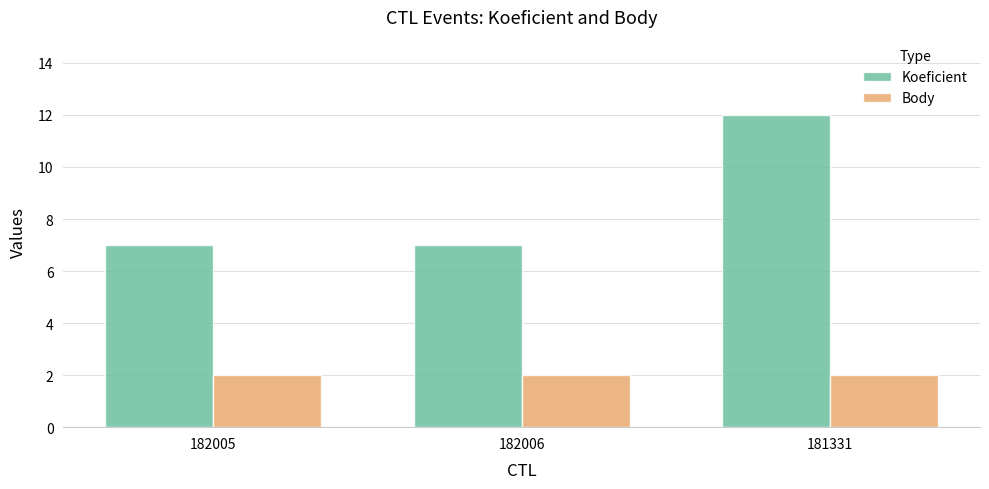

What is the value of the Body bar at the 1st from the left?

2